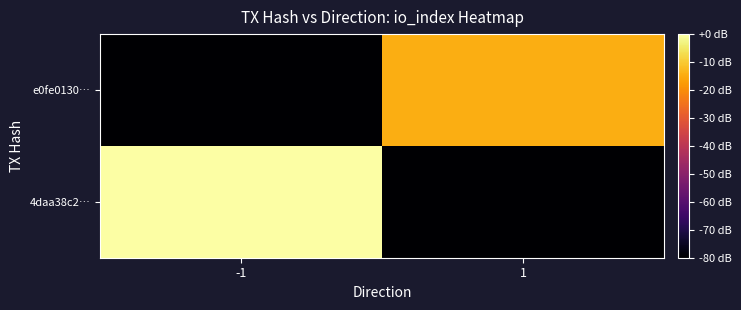

Rank the series by their average value, from lowest to highest.

e0fe0130…, 4daa38c2…